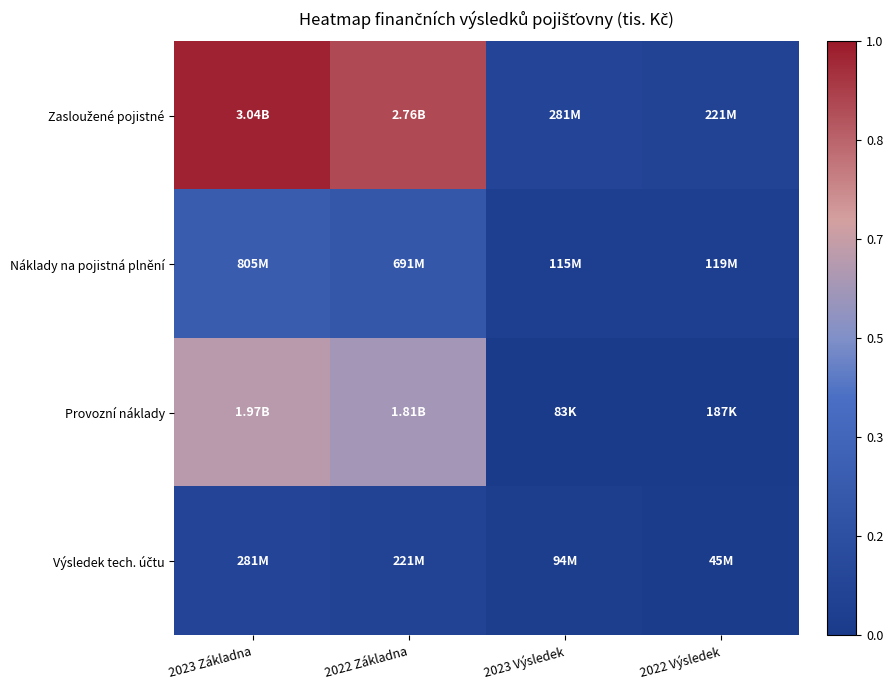

What is the total value across all series at 2023 Základna?

6093962000